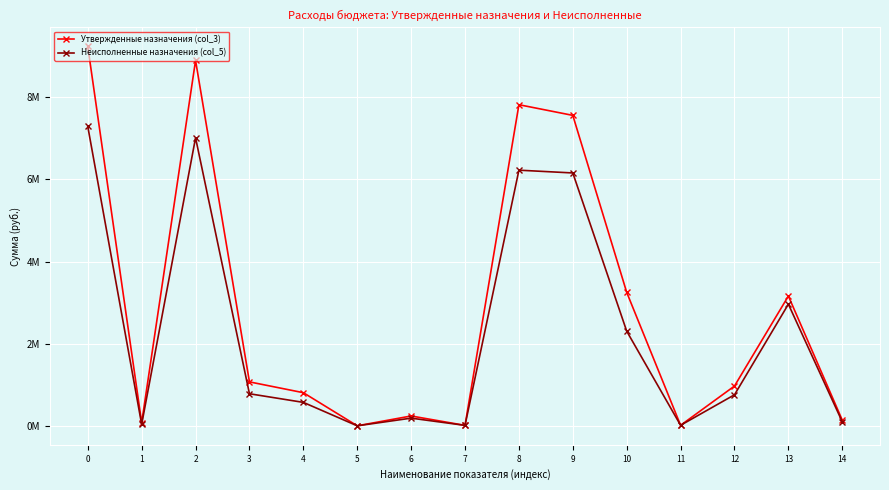

What is the sum of the Неисполненные назначения (col_5) values at 3 and 11?

0.8